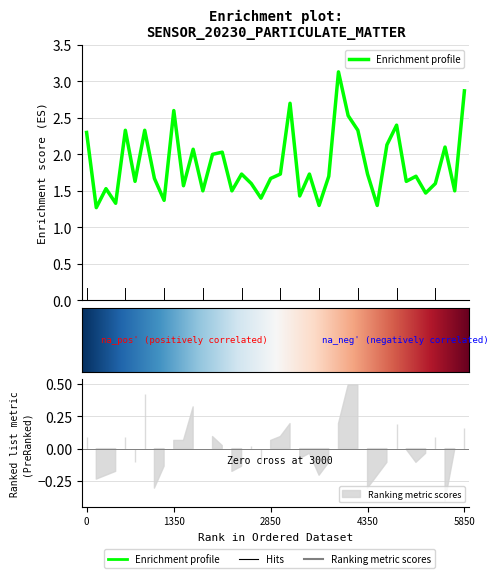

True or false: the data shows 2.4 at 32.

True